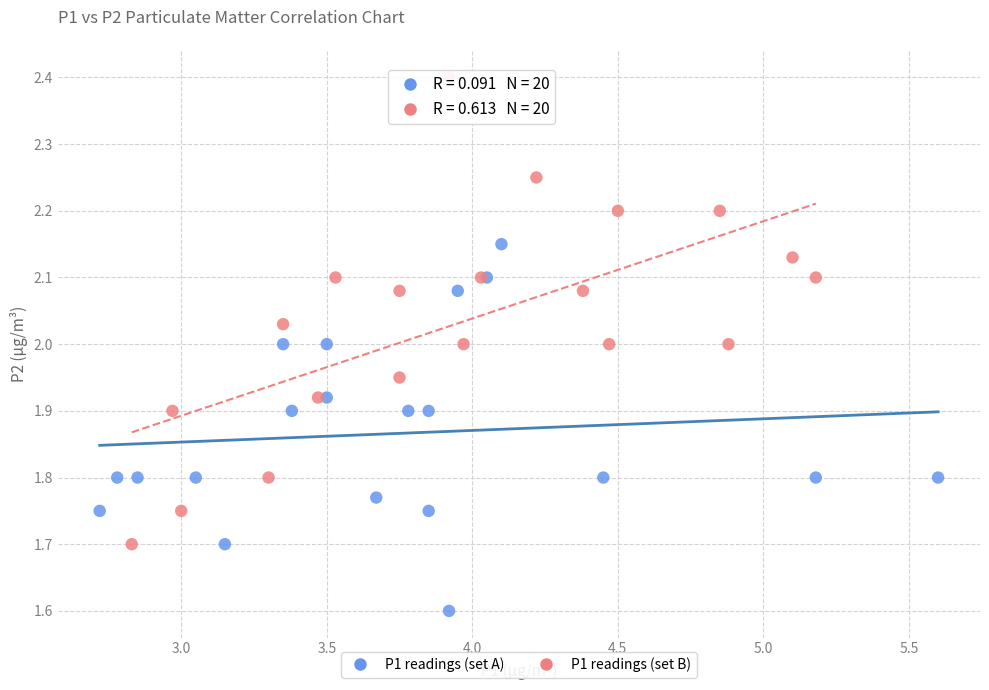

Which series has the largest Y range (max minus min)?

P1 readings (set B)